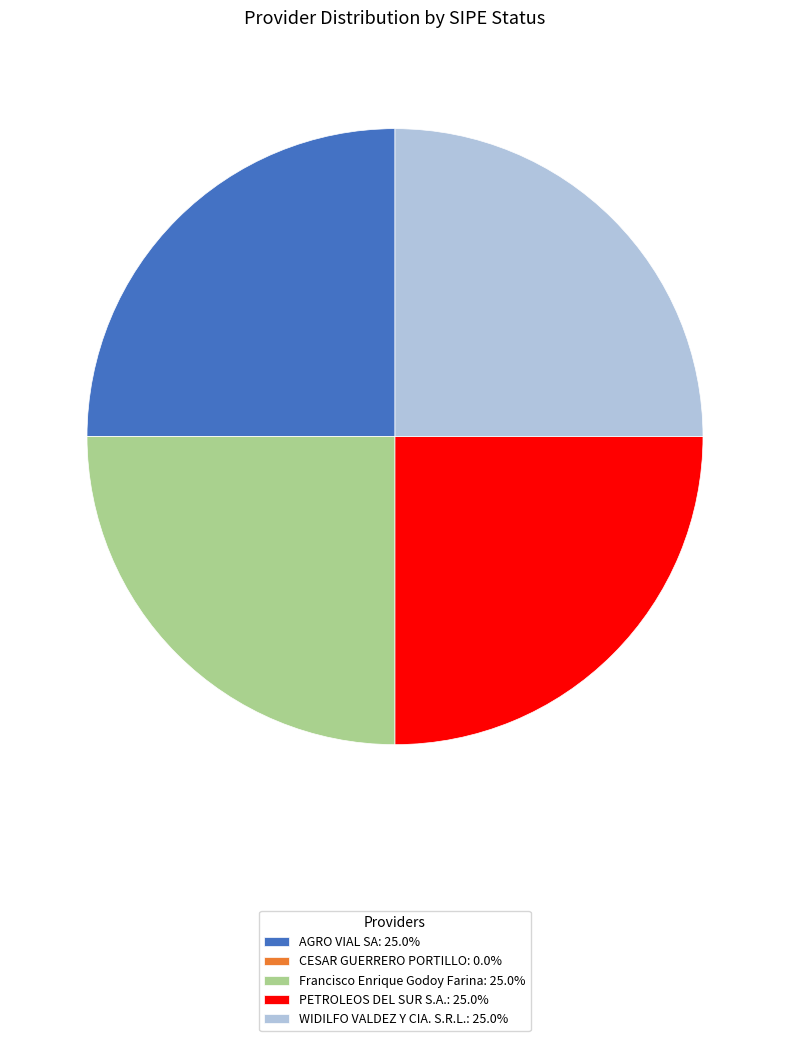

Is there a majority slice in this chart?

No